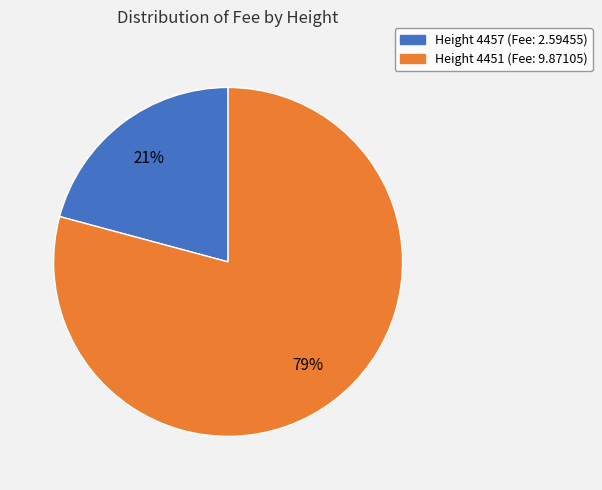

To the nearest percent, what is the average slice percentage?

50%